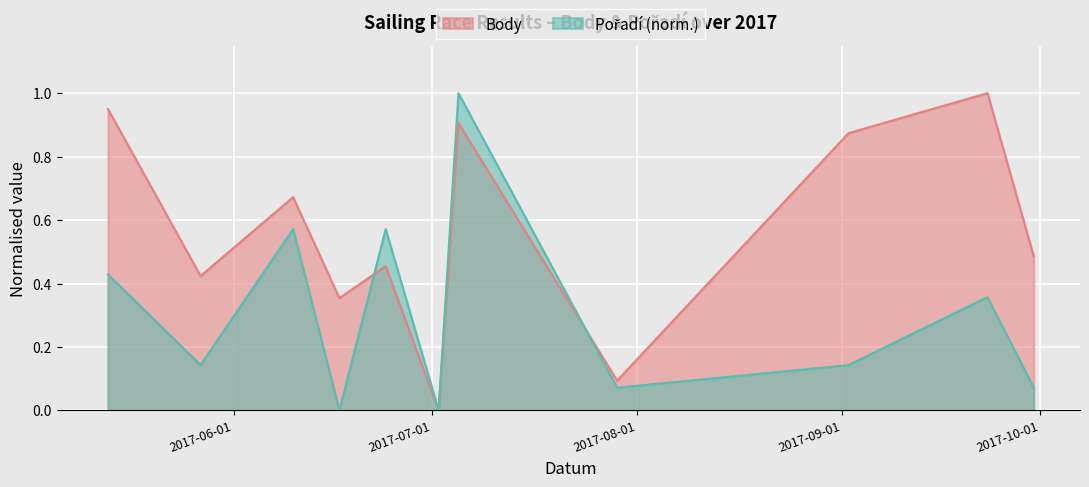

What is the difference between the maximum and minimum values in the Body series?

1.0